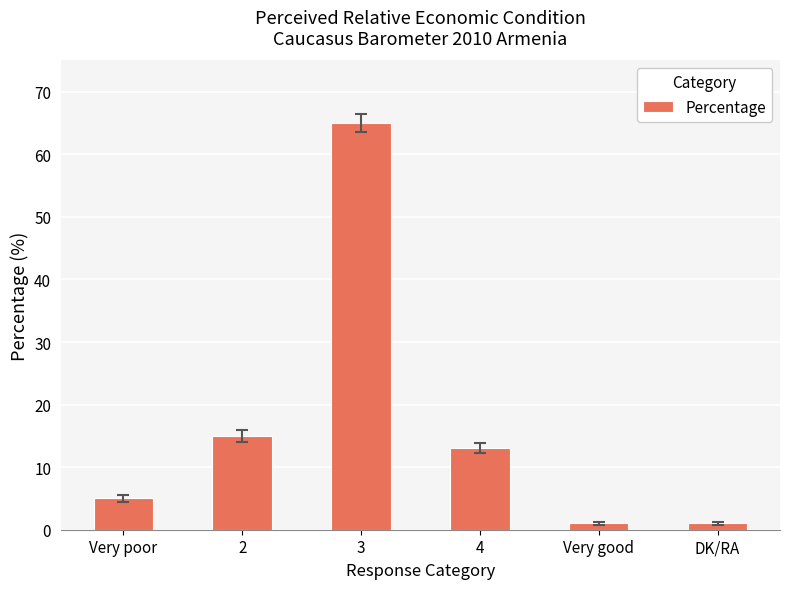

Between DK/RA and Very poor, which is larger?

Very poor